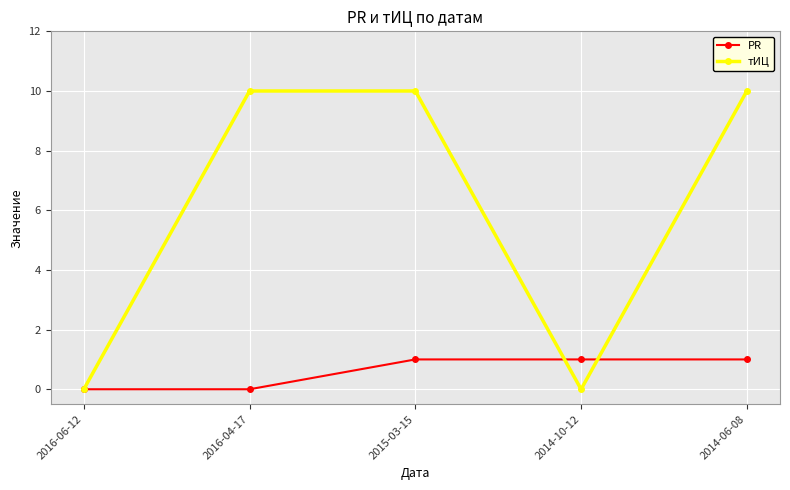

How many data points in тИЦ are less than 10?

2